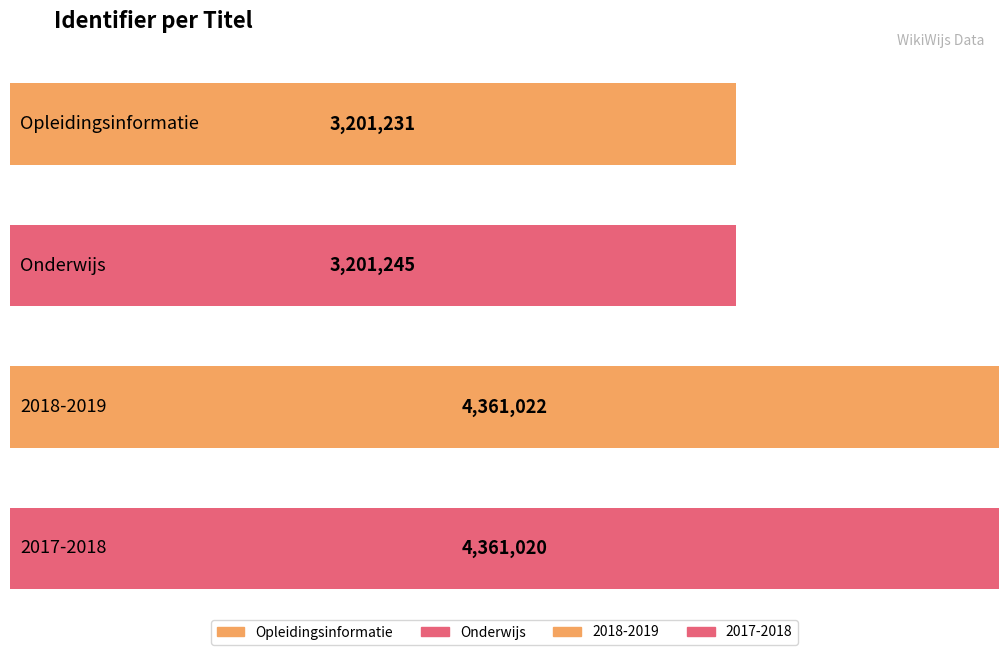

Where is the data nearest to the value 3781126?

Onderwijs